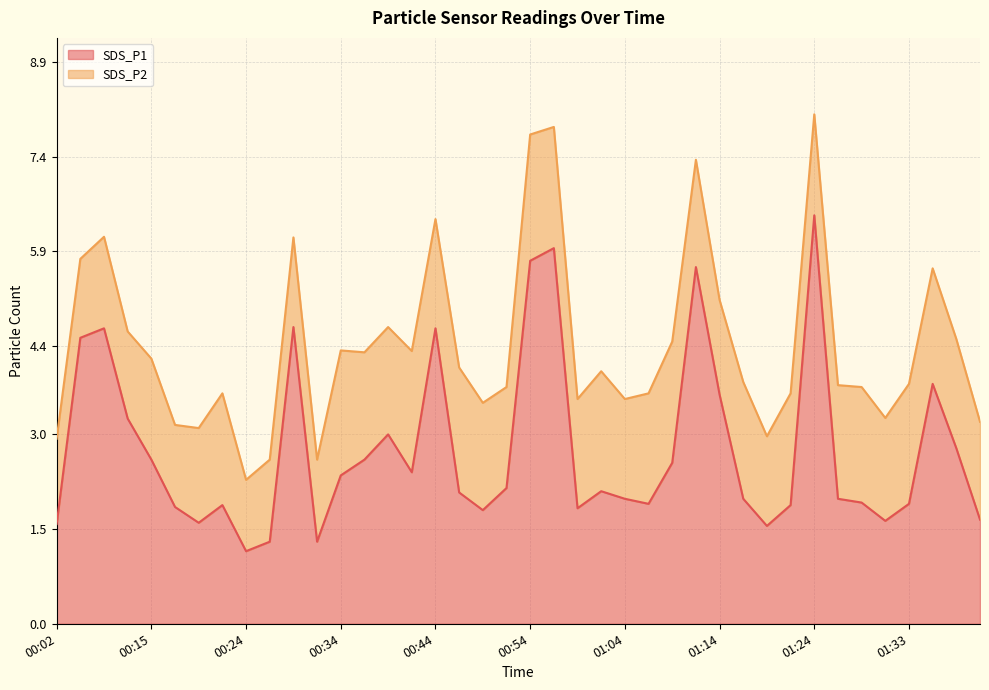

What is the difference between the maximum and minimum values?

5.3